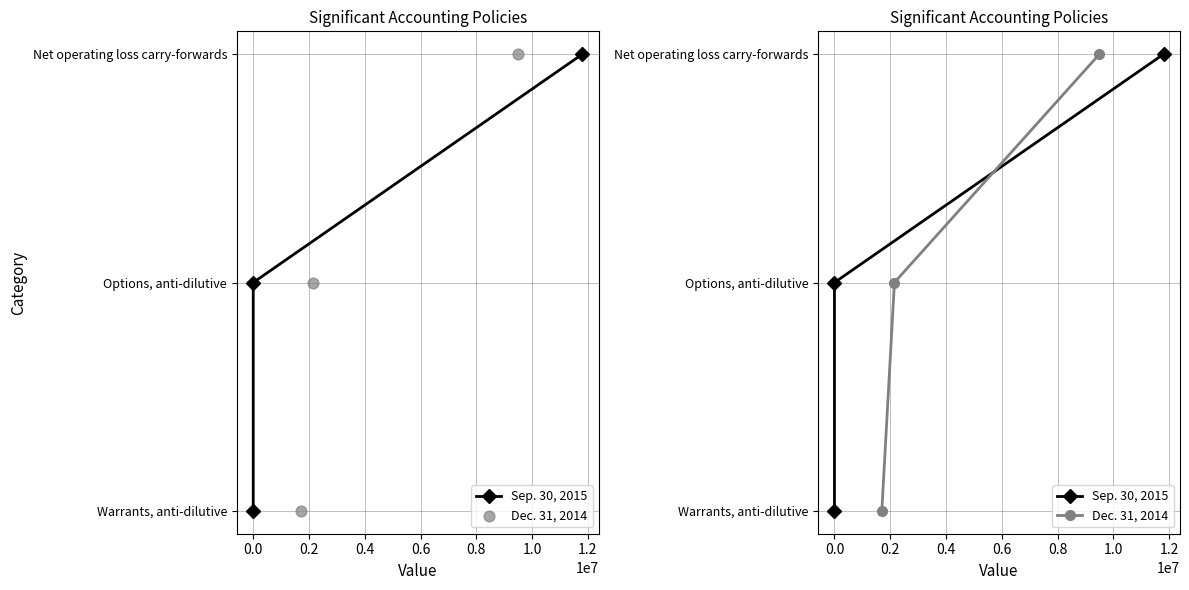

Which series reaches the minimum Y coordinate?

Sep. 30, 2015